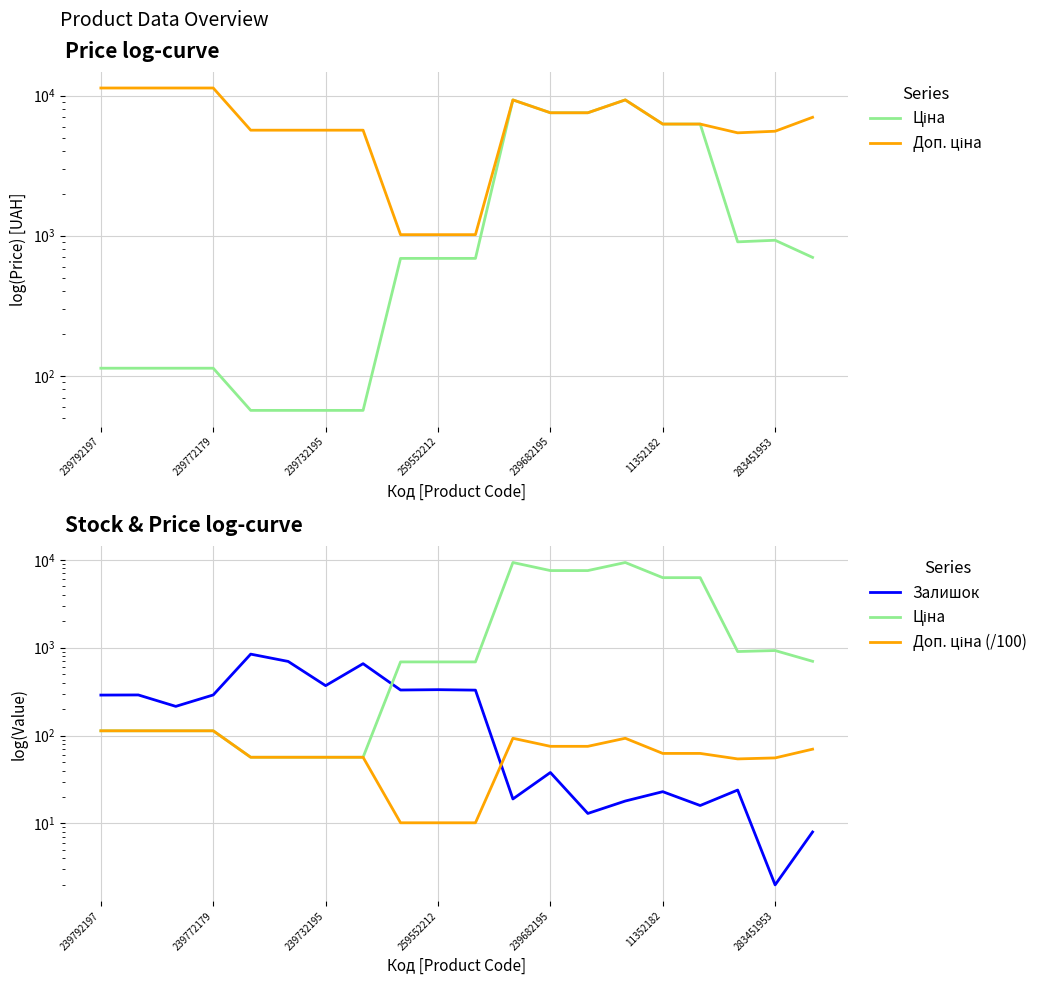

How many data points in Ціна are less than 689?

8